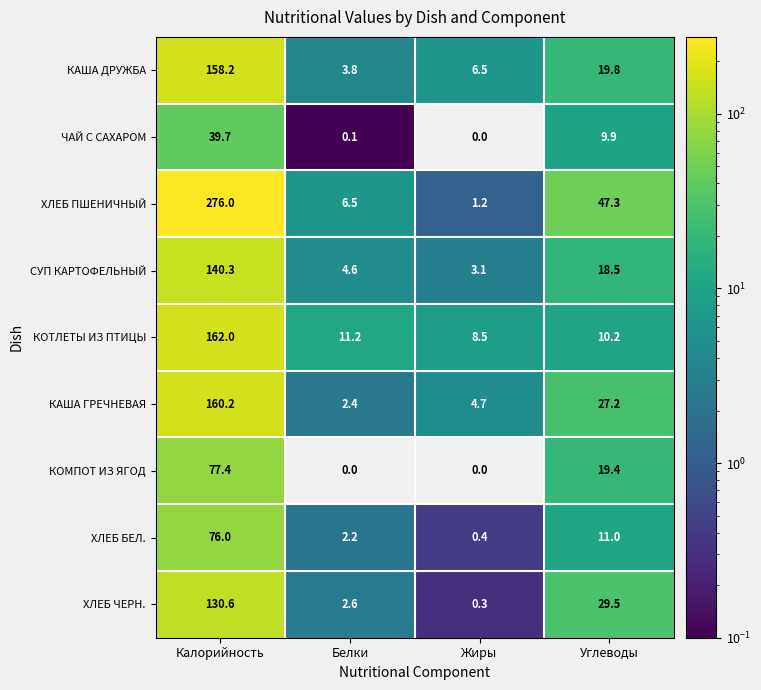

Which series has the largest range (max minus min)?

ХЛЕБ ПШЕНИЧНЫЙ